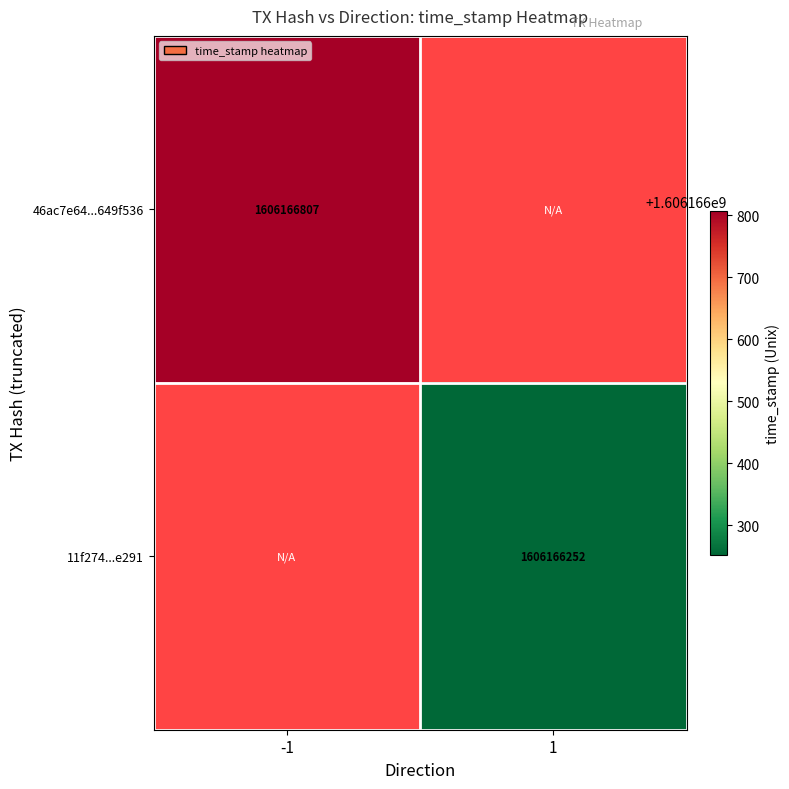

Reading left to right, extract all data points from this chart.

46ac7e64e7e8cddf5170e328d2e6ce80649f536: -1	1606166807
11f274181de6b99decc06f3dc2b298e2387e291: 1	1606166252